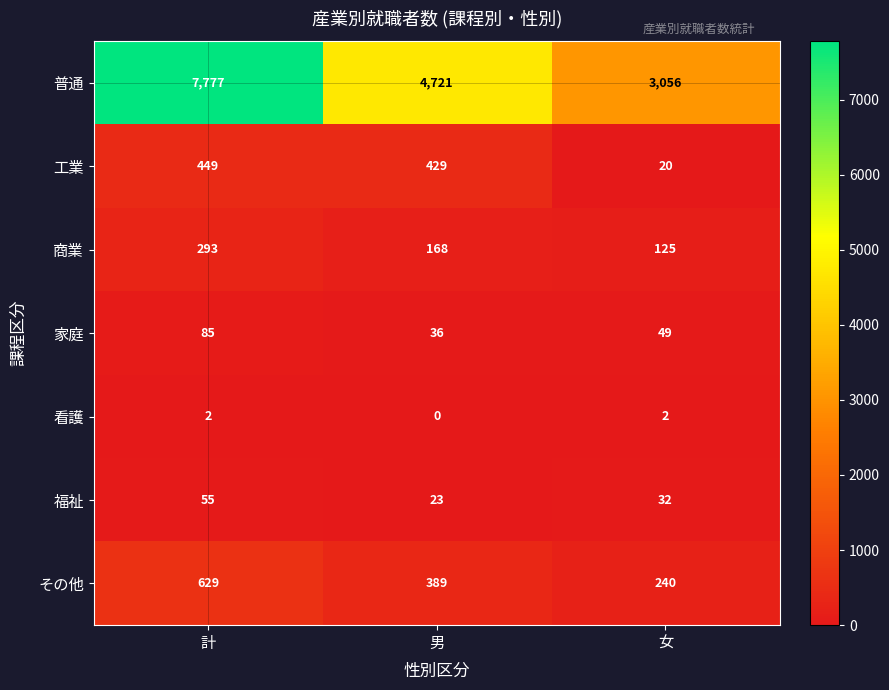

Read the 普通 value at 女, to the nearest 10.

3060